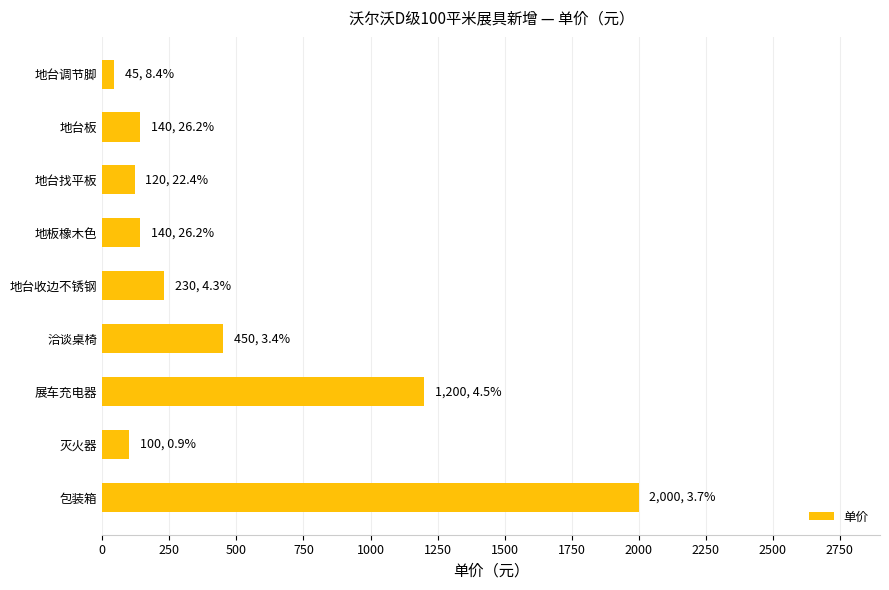

The value at 地板橡木色 is 140. True or false?

True